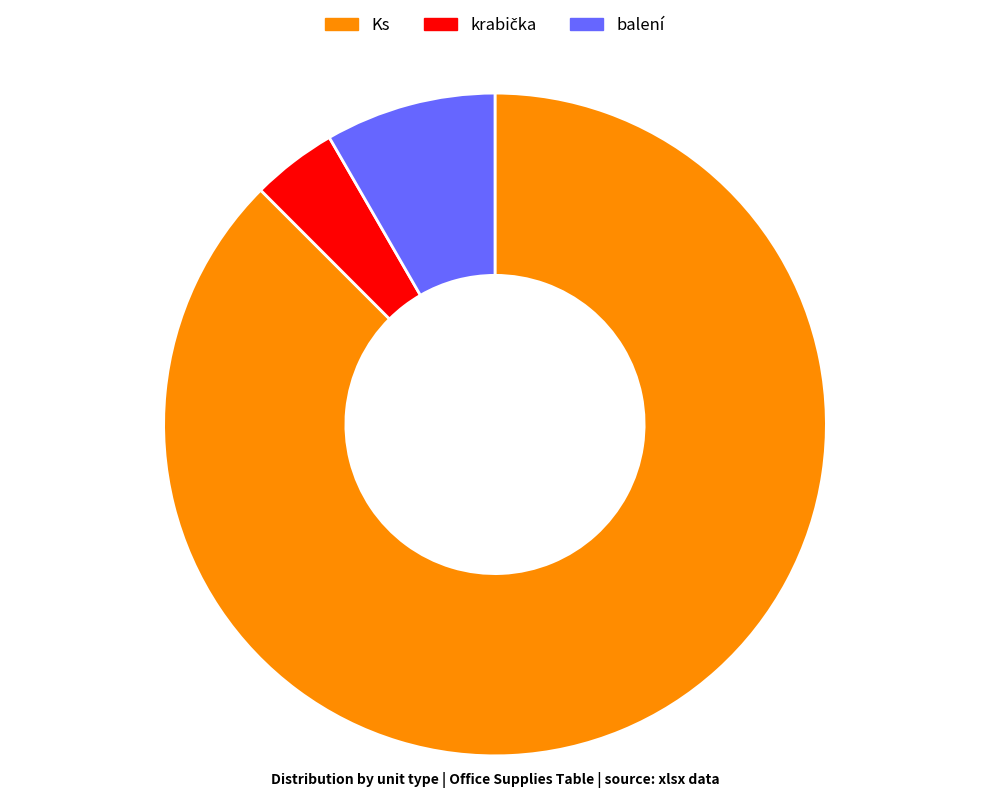

Which category has the biggest portion of the pie?

Ks